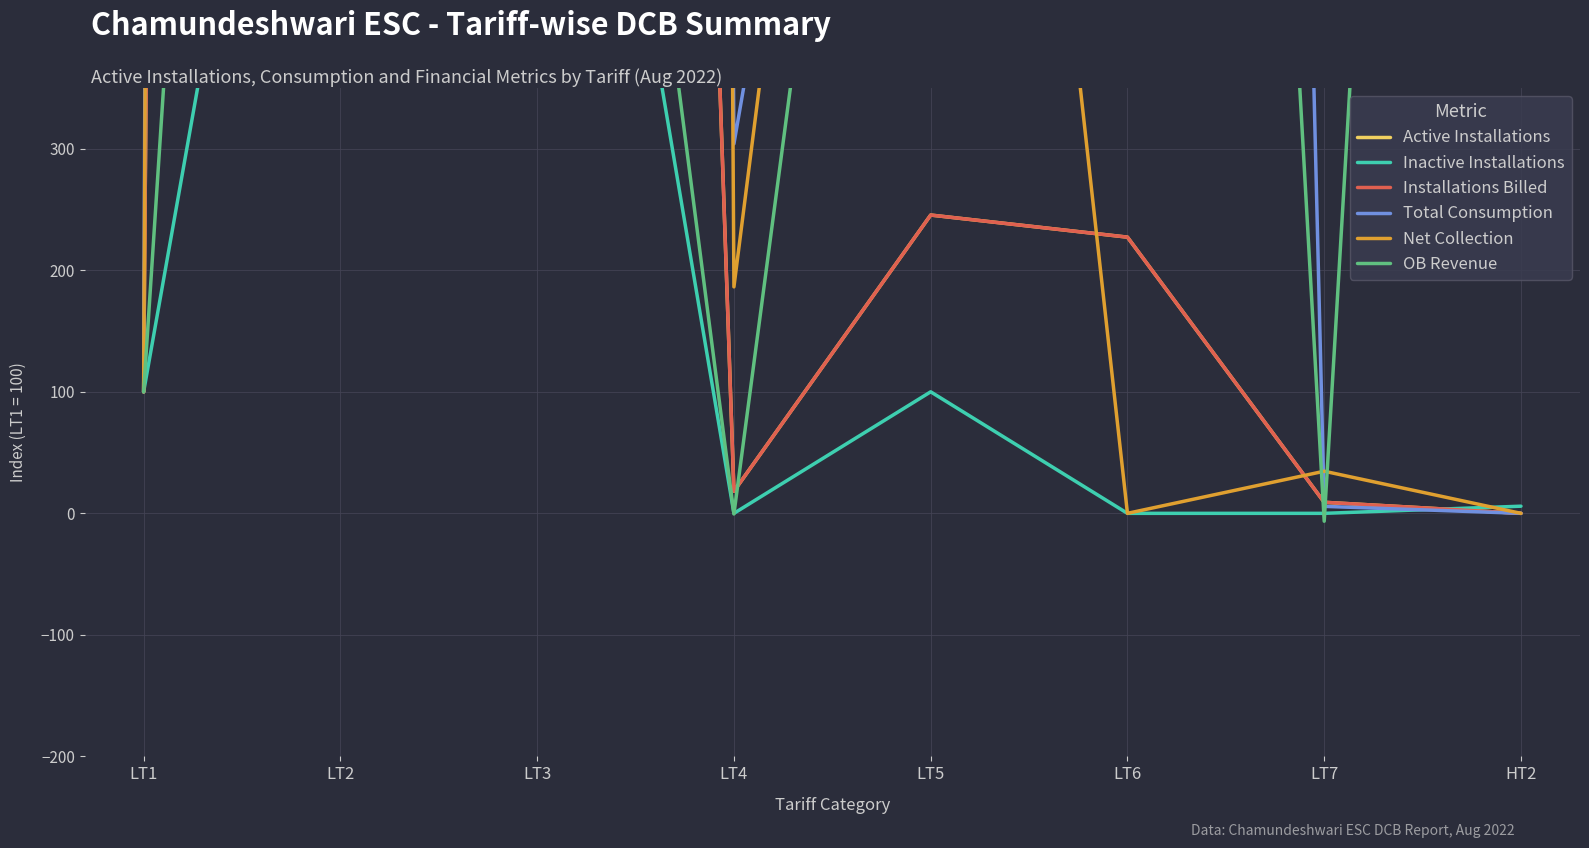

Between LT3 and LT7, which series saw the biggest shift?

Net Collection